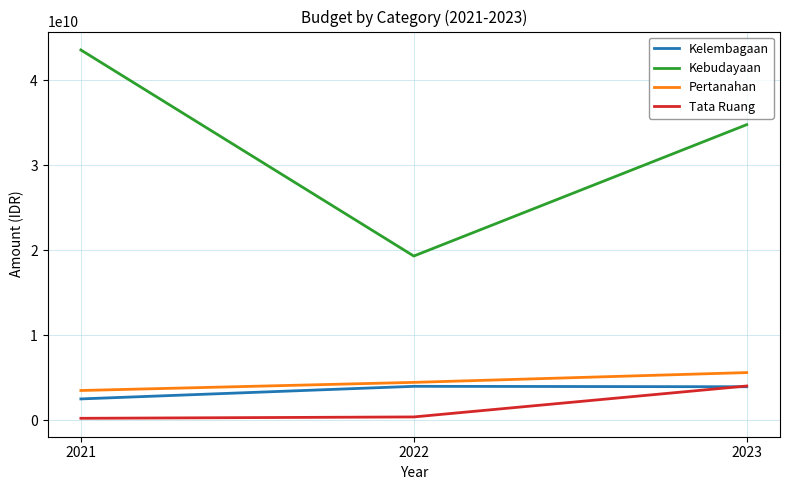

What is the minimum value for Pertanahan?

3517317428